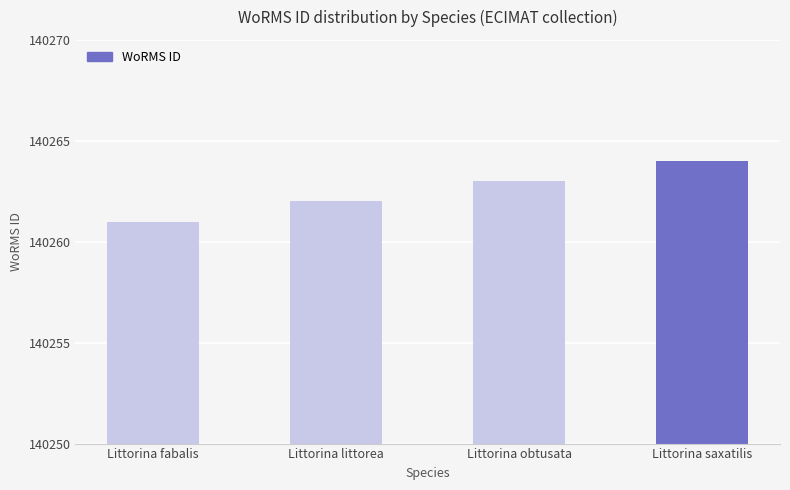

Count the number of categories in the chart.

4